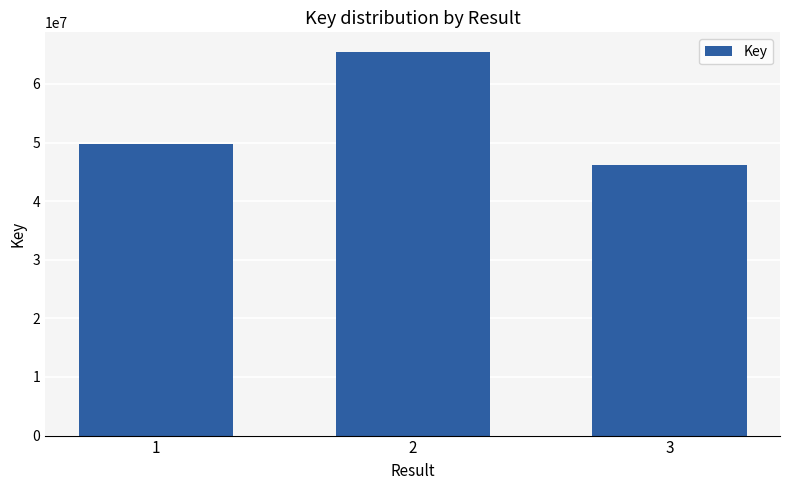

Read the value at 2, to the nearest 100.

65519700